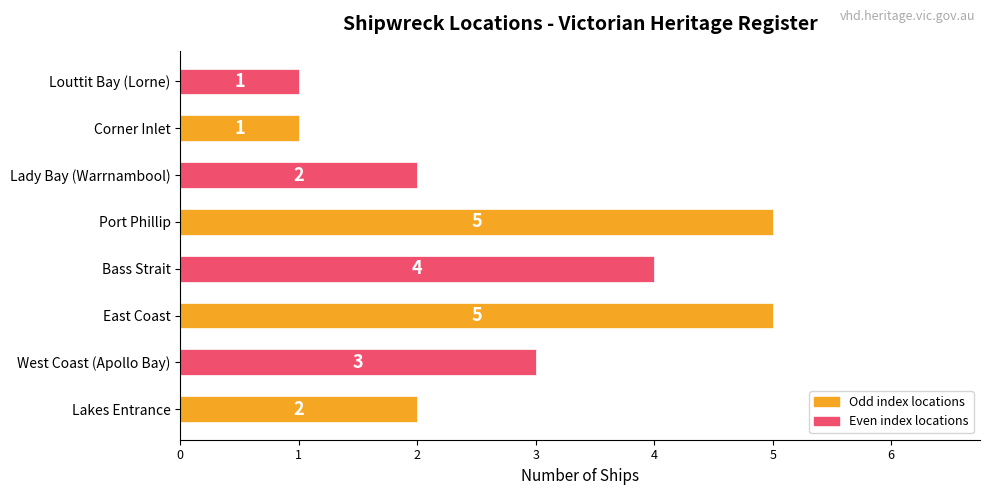

What is the sum of all values?

23